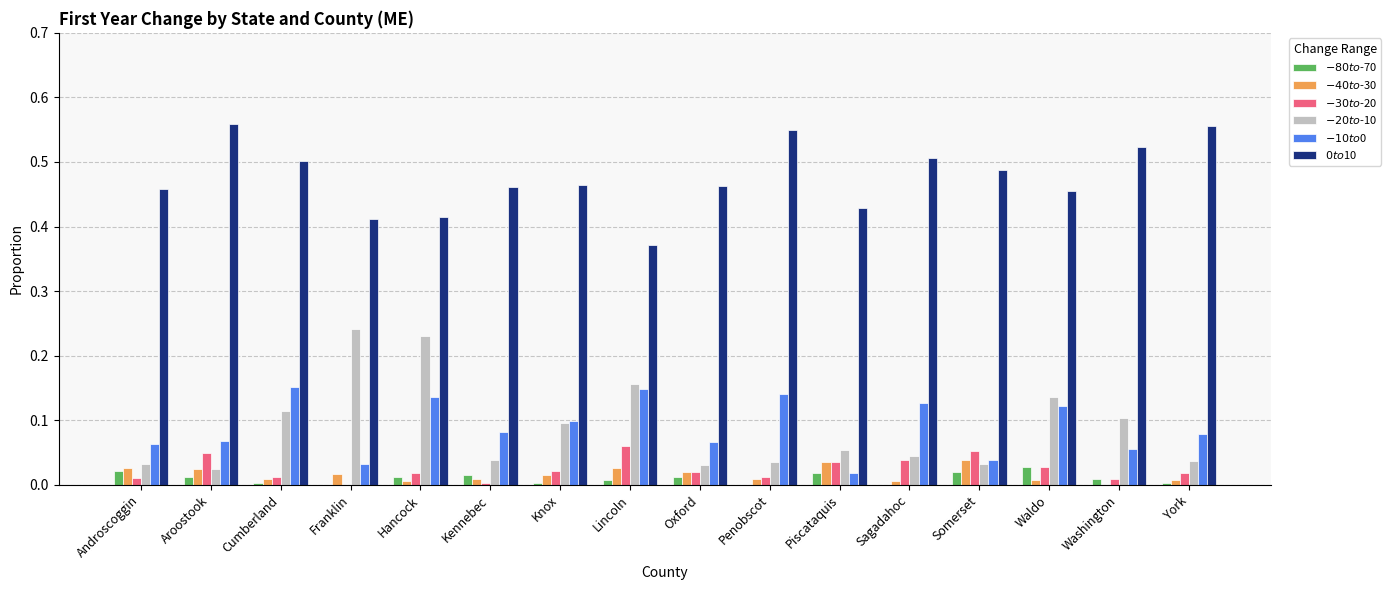

What is the label of the 12th bar from the right?

Hancock